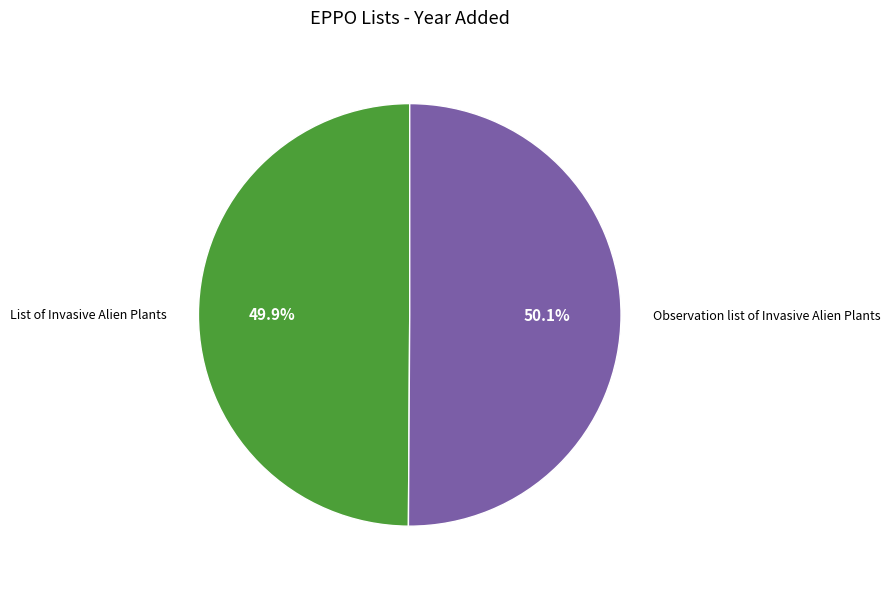

To the nearest percent, what percentage of the pie is List of Invasive Alien Plants?

50%